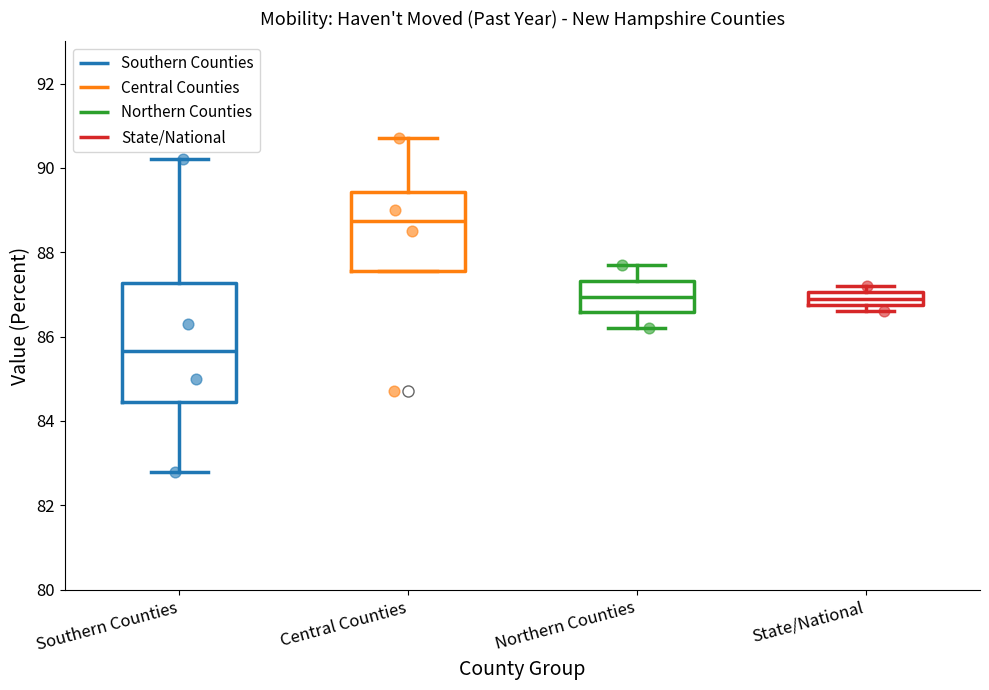

Which box is the tallest, from its lower edge to its upper edge?

Southern Counties